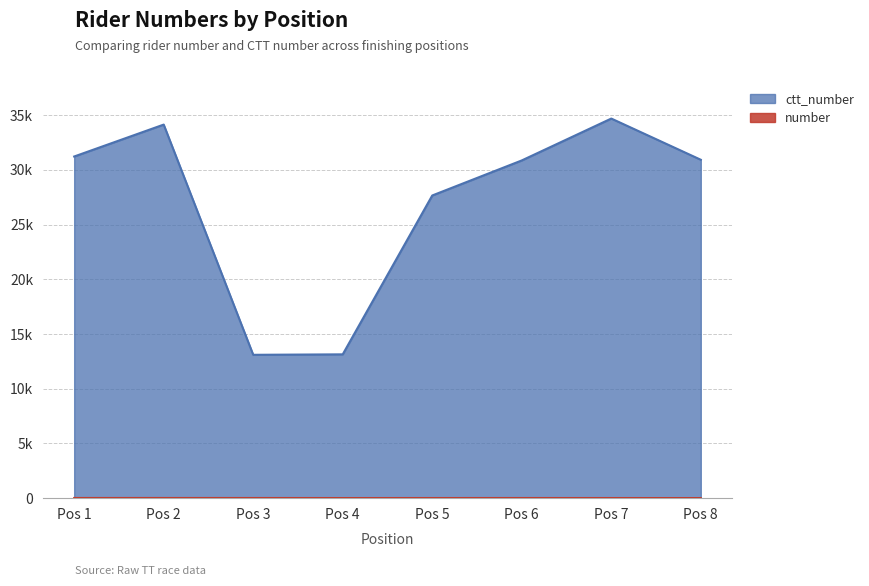

List the labels in order of ctt_number value, smallest first.

Pos 3, Pos 4, Pos 5, Pos 6, Pos 8, Pos 1, Pos 2, Pos 7